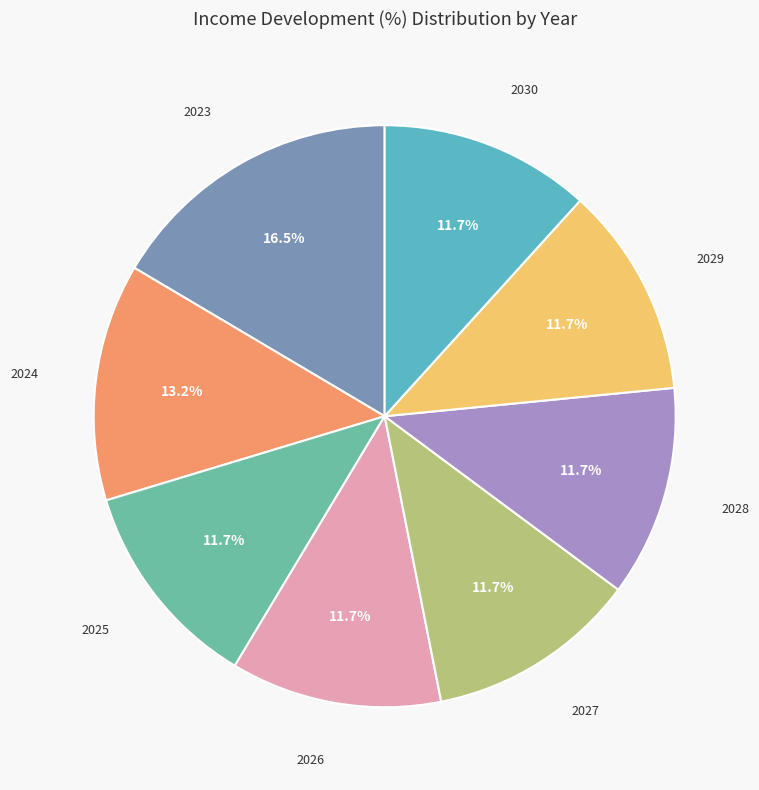

How many segments does this pie chart have?

8